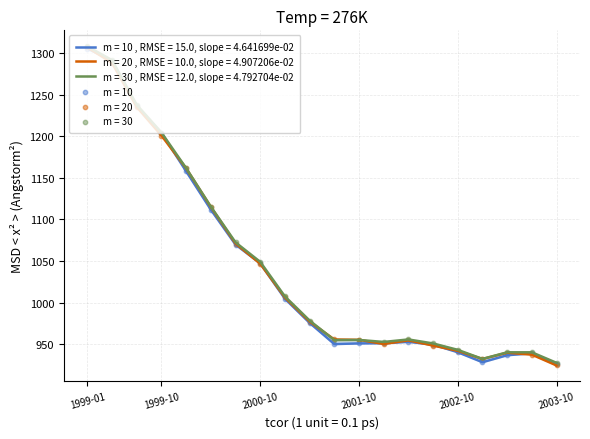

At how many categories does at least one series exceed 1067?

7